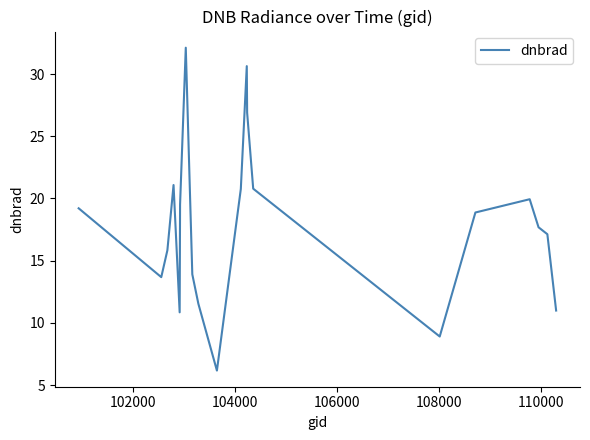

What is the maximum value shown in the chart?

32.1